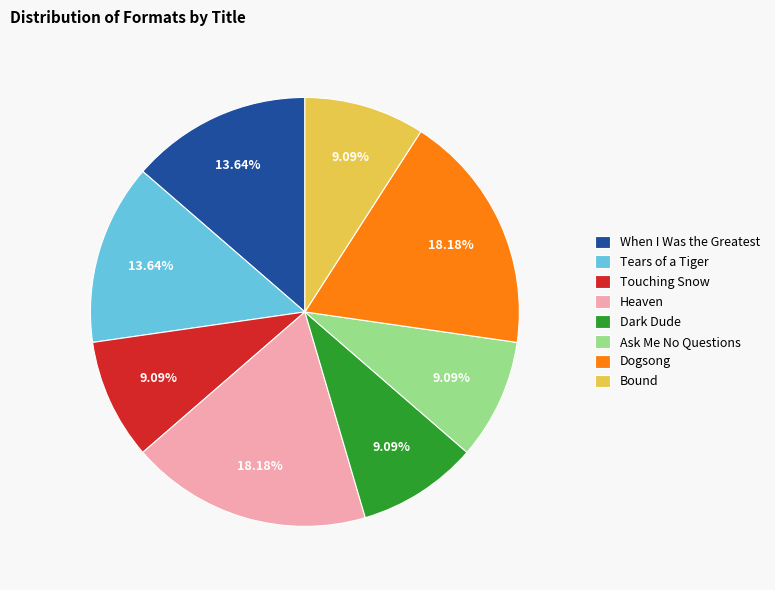

To the nearest percent, what portion does Dogsong represent?

18%